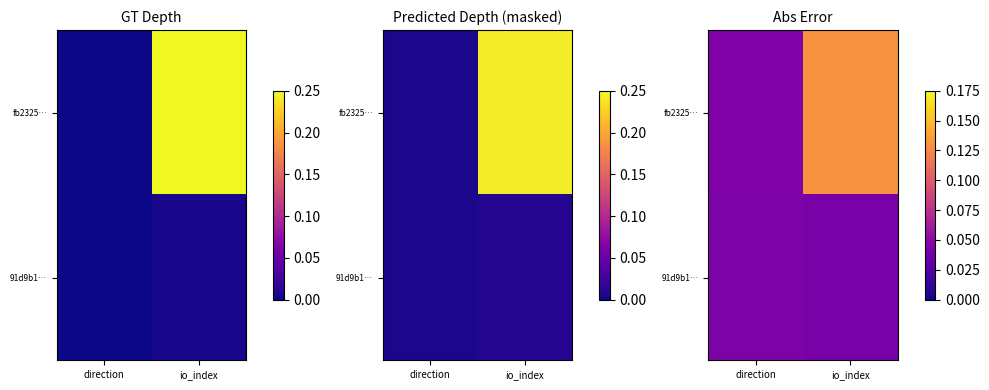

At how many categories does at least one series exceed 0?

2